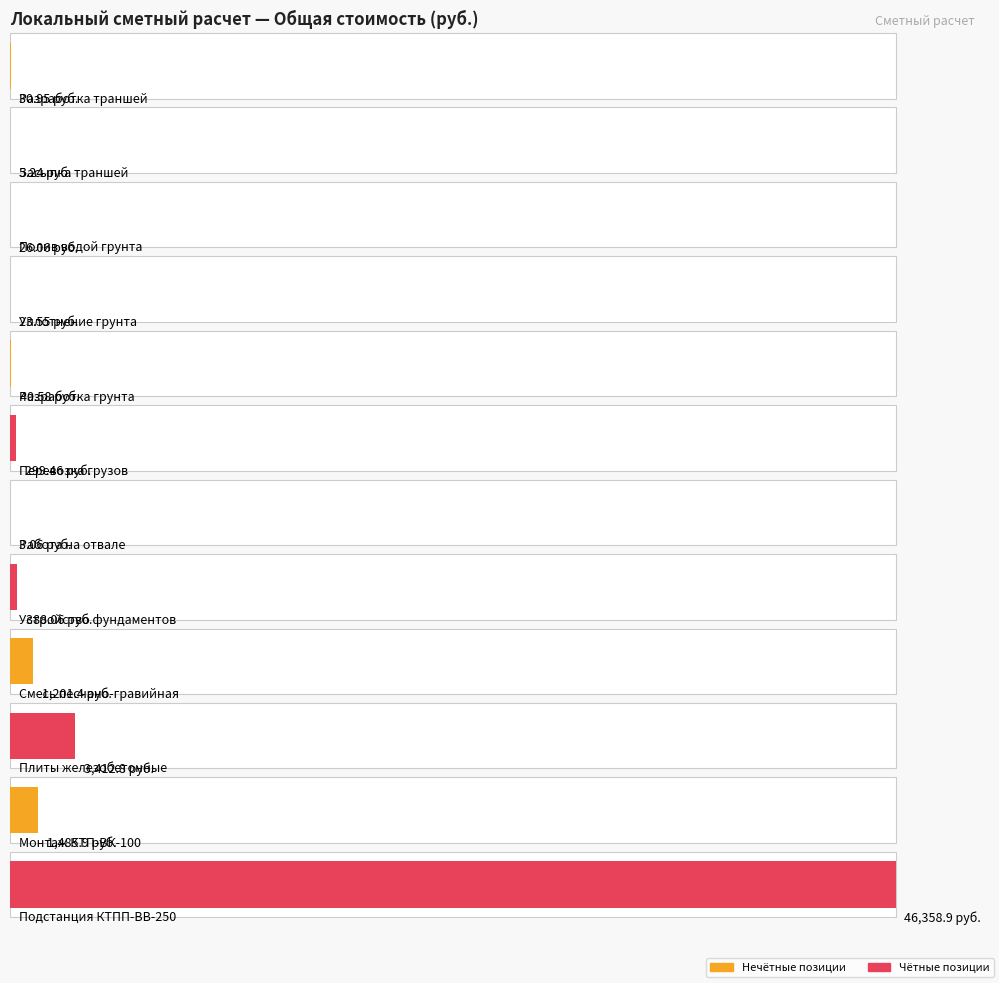

Reading right to left, list all the values displayed in this chart.

Подстанция КТПП-ВВ-250=46358.9	Монтаж КТП-ВК-100=1485.9	Плиты железобетонные=3412.8	Смесь песчано-гравийная=1201.4	Устройство фундаментов=388.1	Работа на отвале=3.1	Перевозка грузов=299.5	Разработка грунта=40.6	Уплотнение грунта=23.6	Полив водой грунта=26.1	Засыпка траншей=5.2	Разработка траншей=30.9